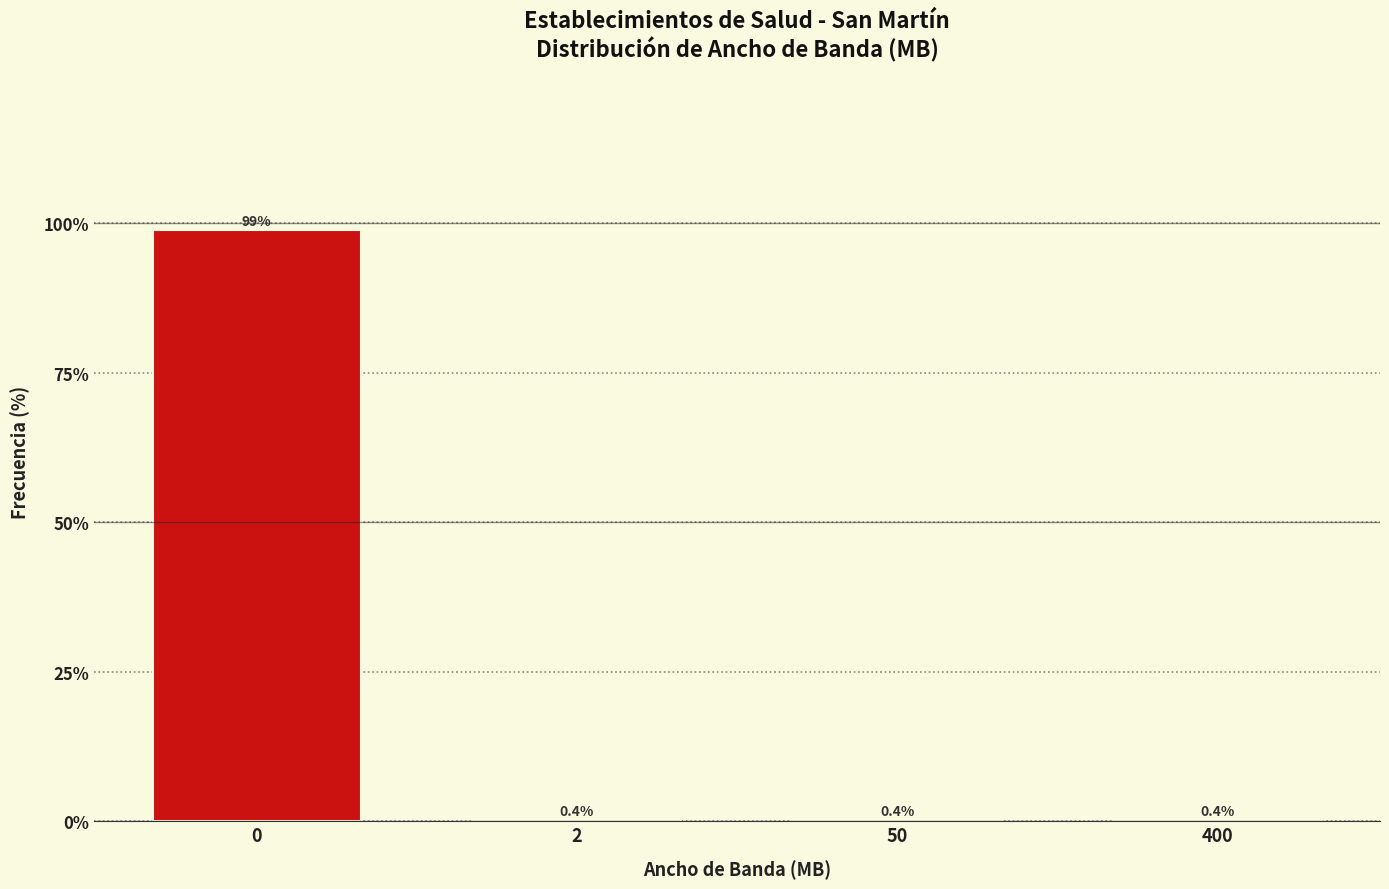

Reading right to left, transcribe all the data shown in this chart.

400=0.4	50=0.4	2=0.4	0=98.9